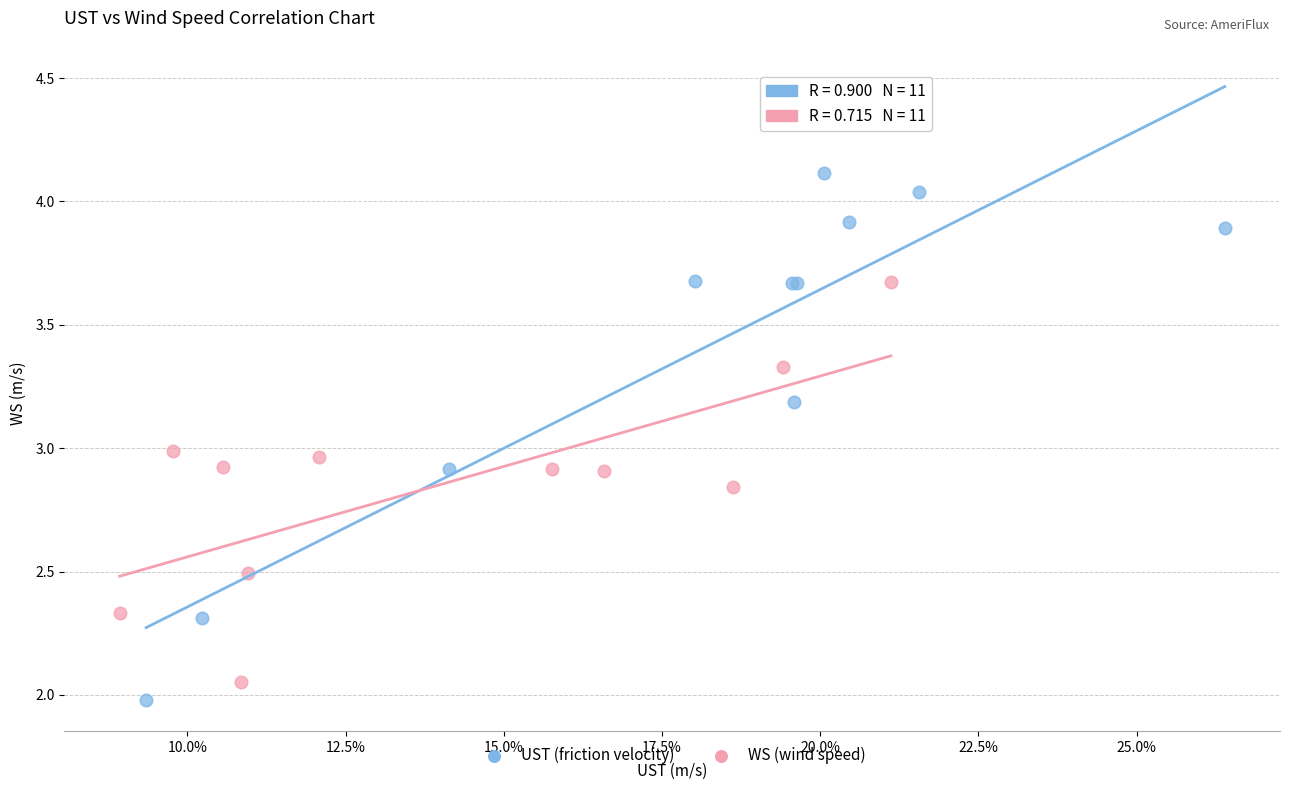

Which series has the widest spread of Y values?

UST (friction velocity)